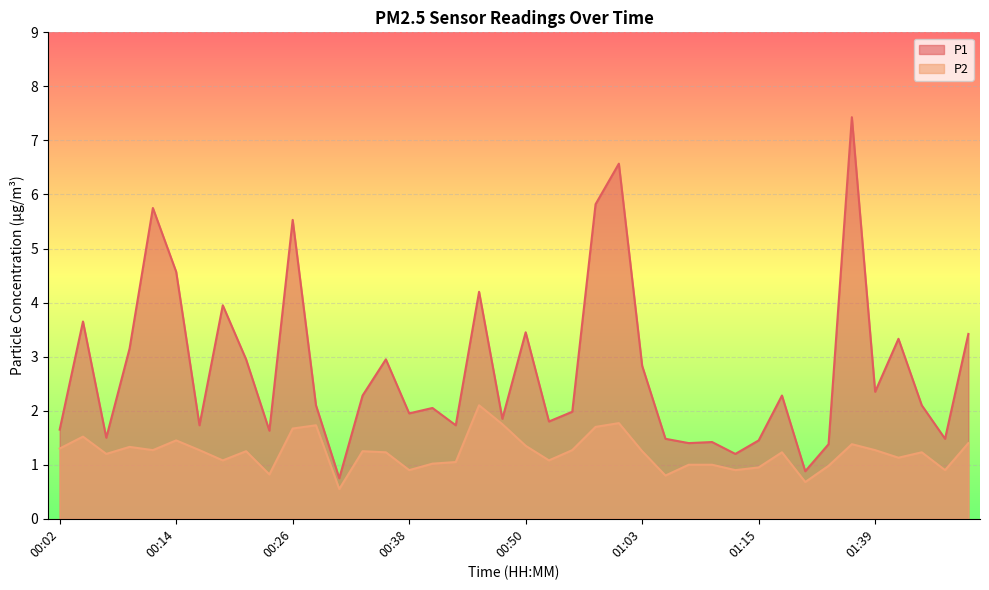

At which category does the chart reach its minimum across all series?

00:31